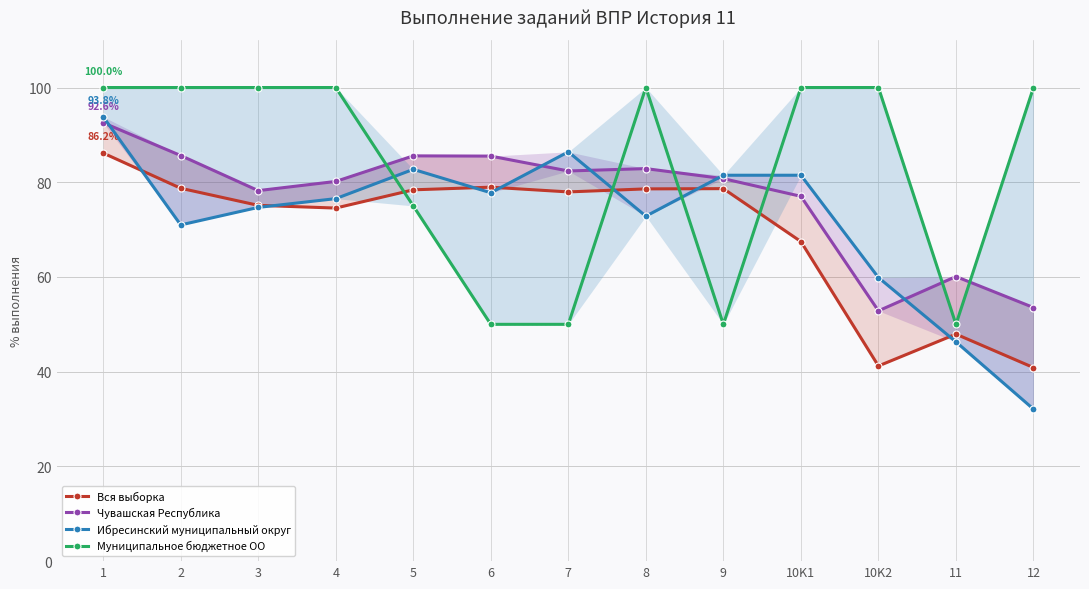

What are all the series names shown in the legend?

Вся выборка, Чувашская Республика, Ибресинский муниципальный округ, Муниципальное бюджетное ОО